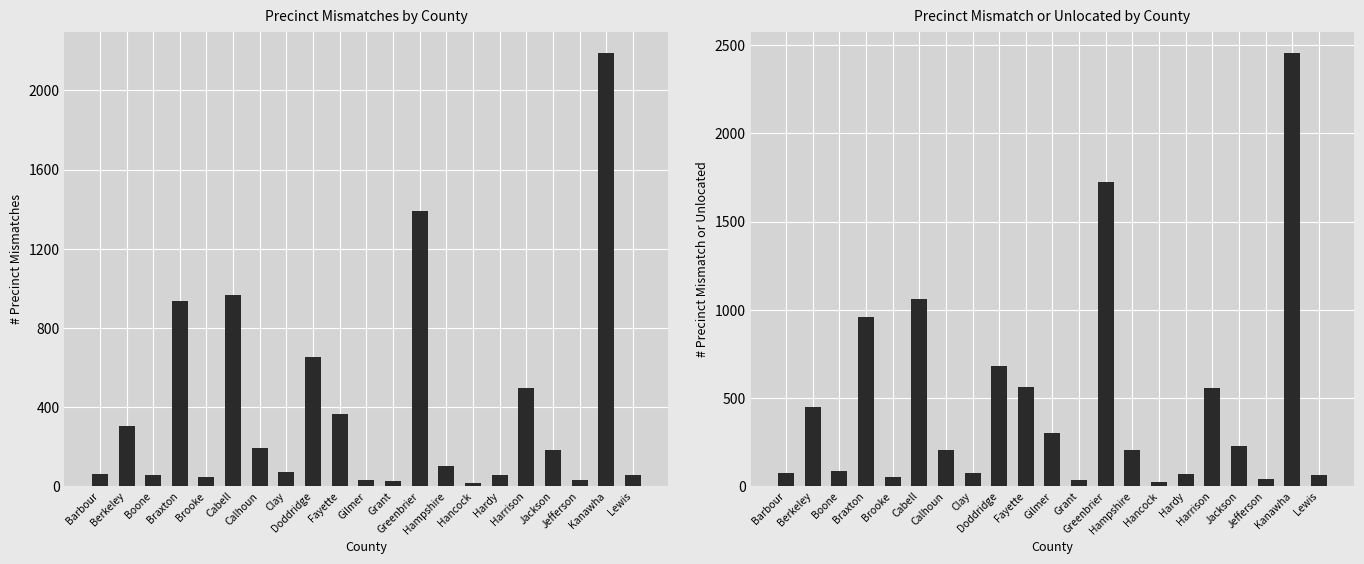

Read the # Precinct Mismatch or Unlocated value at Barbour, to the nearest 50.

50